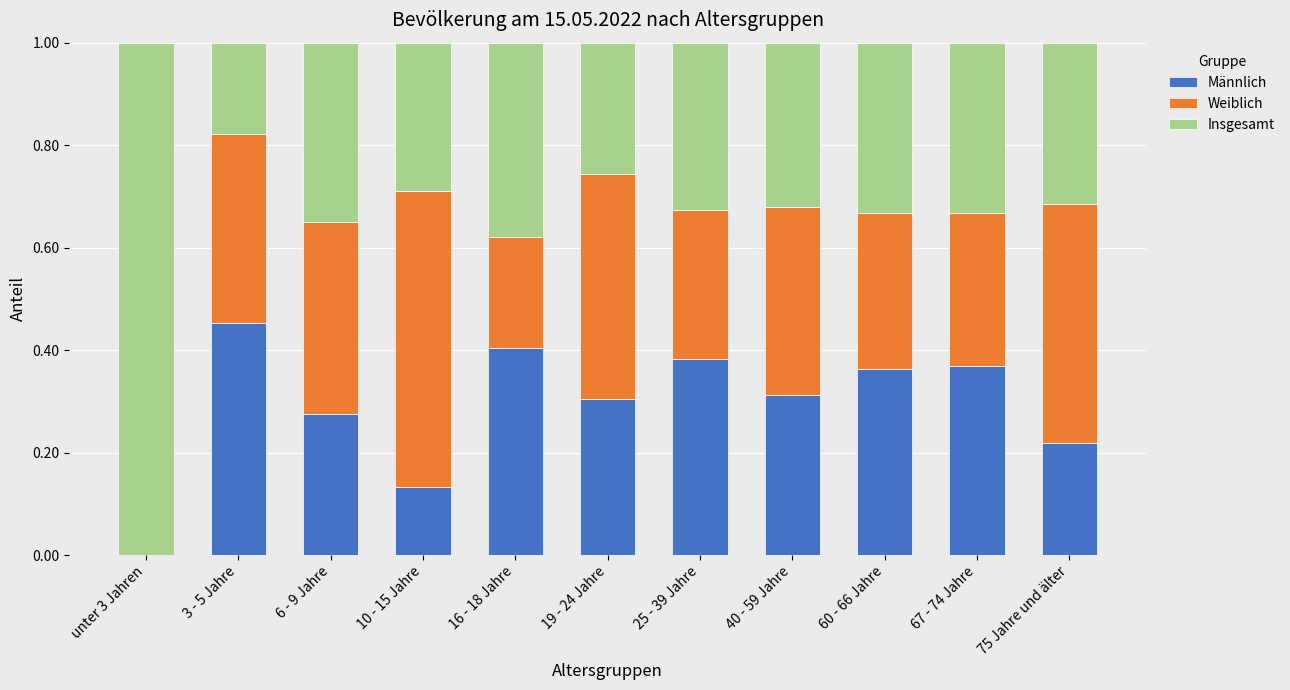

What are all the series names shown in the legend?

Männlich, Weiblich, Insgesamt